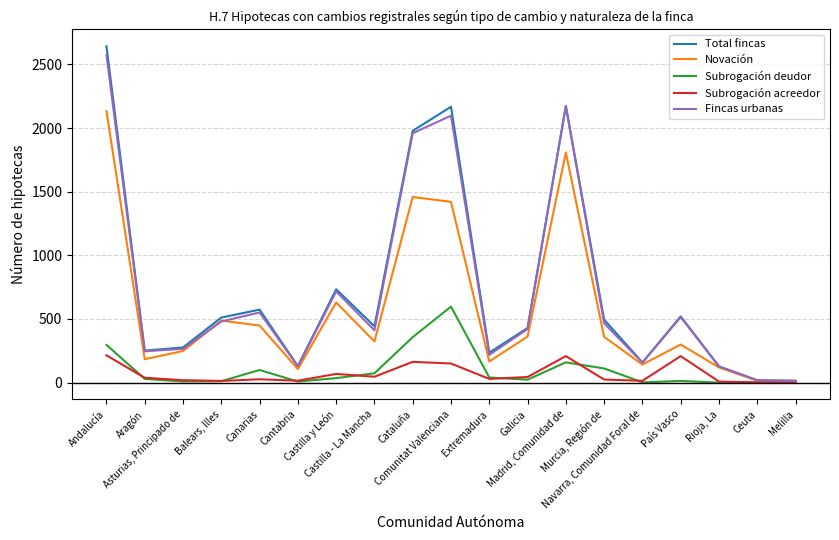

What is the maximum value shown in the chart?

2642